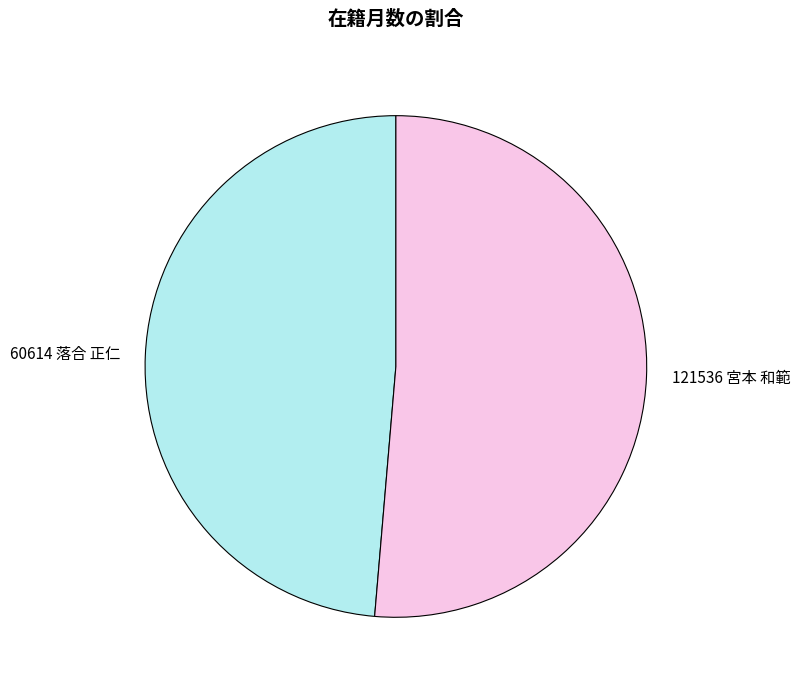

Which slice is the smallest?

60614 落合 正仁